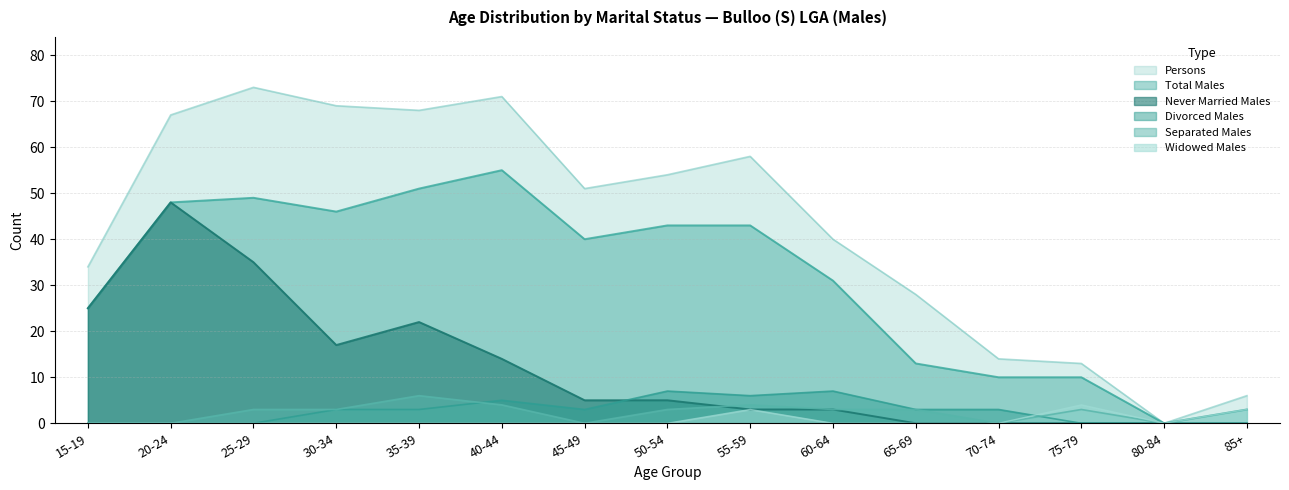

Which series has the largest range (max minus min)?

Persons